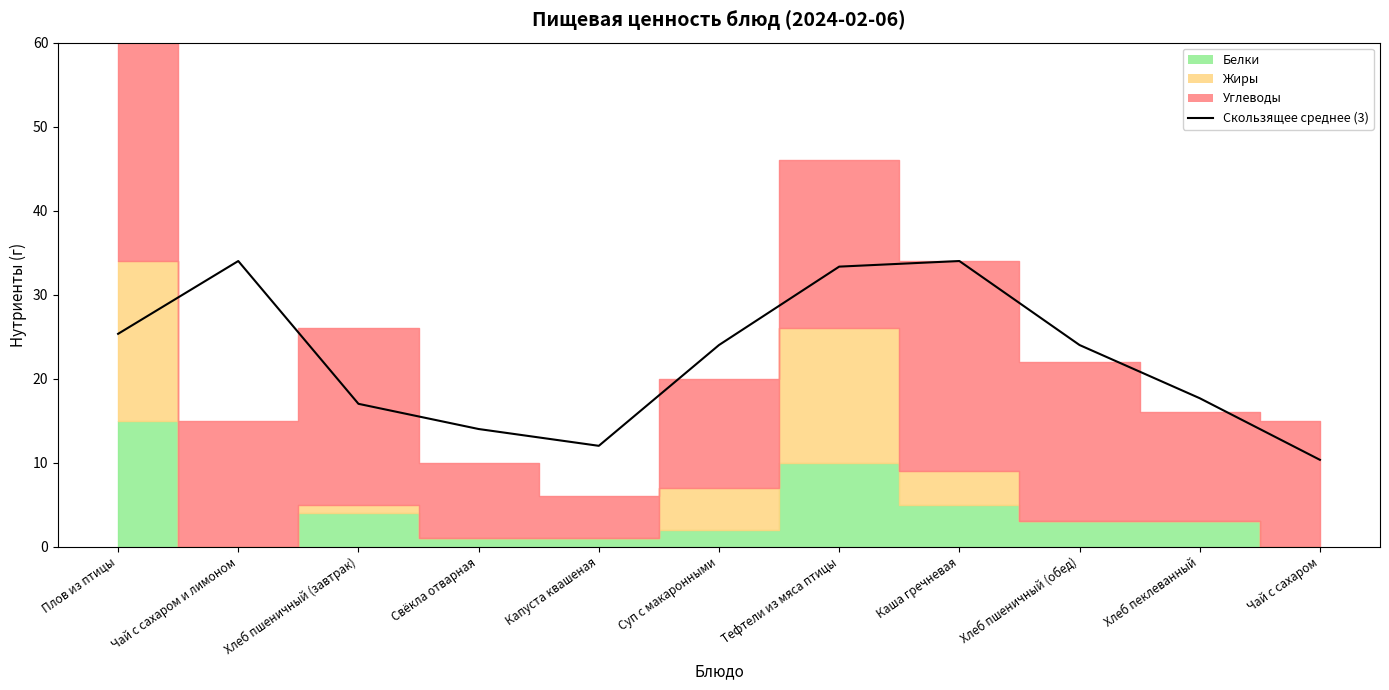

What is the difference between the maximum and minimum values?

23.7